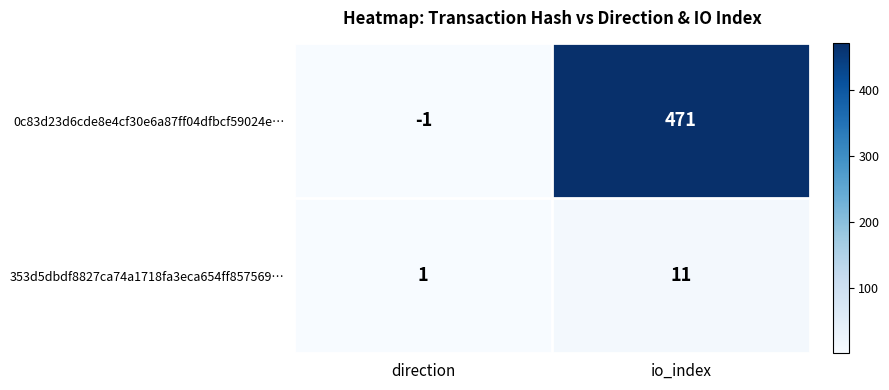

What value does the 0c83d23d6cde8e4cf30e6a87ff04dfbcf59024e… series have at io_index, to the nearest 50?

450